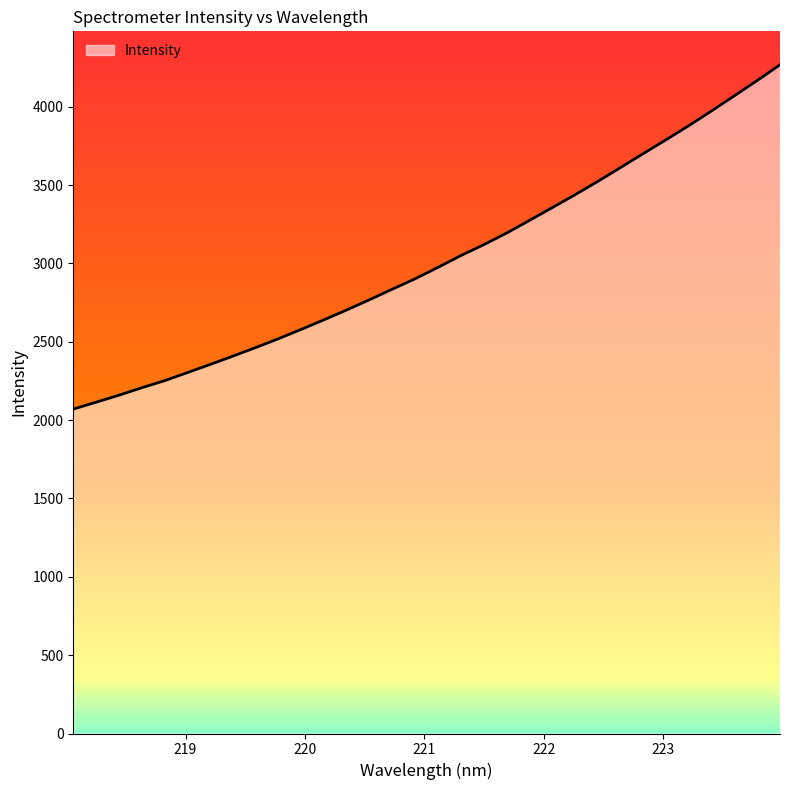

The value at 219.3979 is 1244.8. True or false?

False